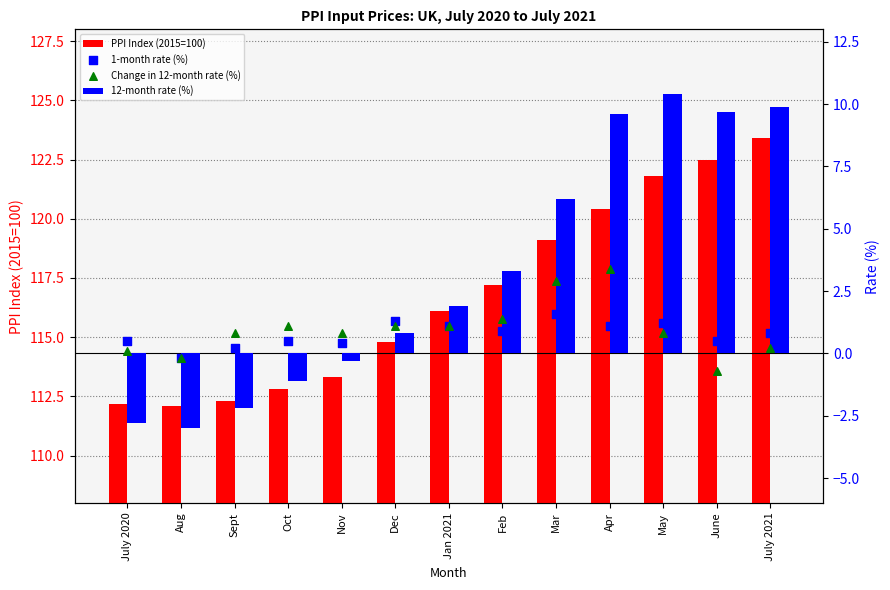

What is the total value across all series at Apr?

134.5